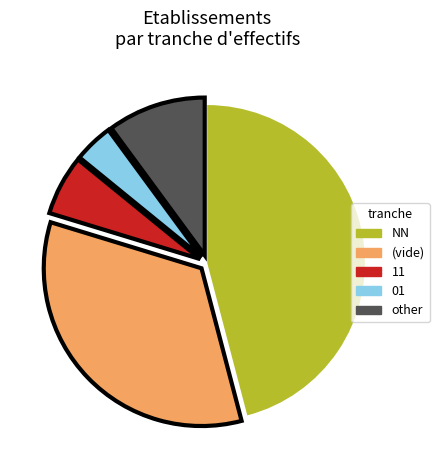

Is there a majority slice in this chart?

No